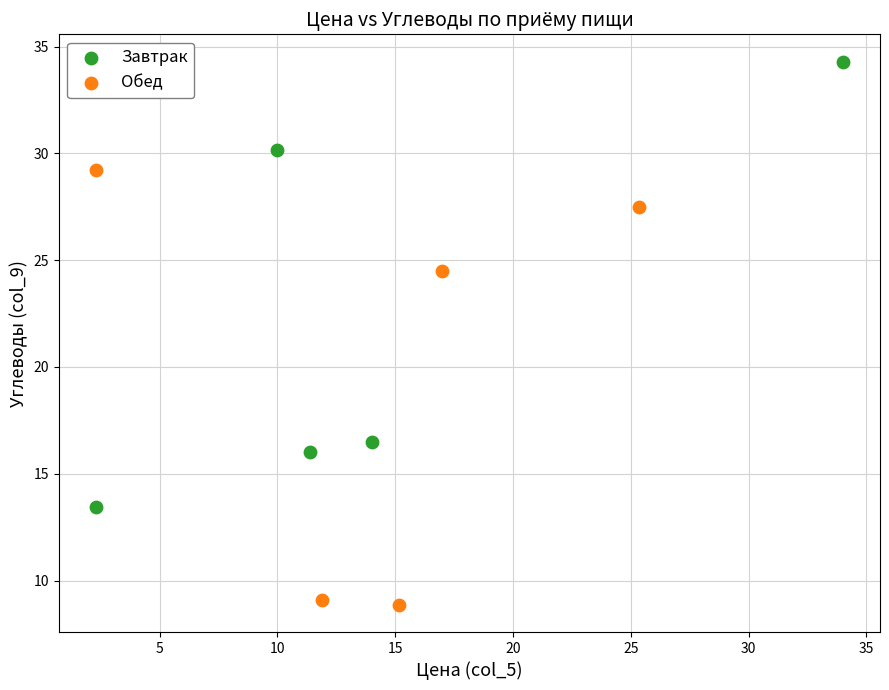

Which series contains the lowest Y value?

Обед